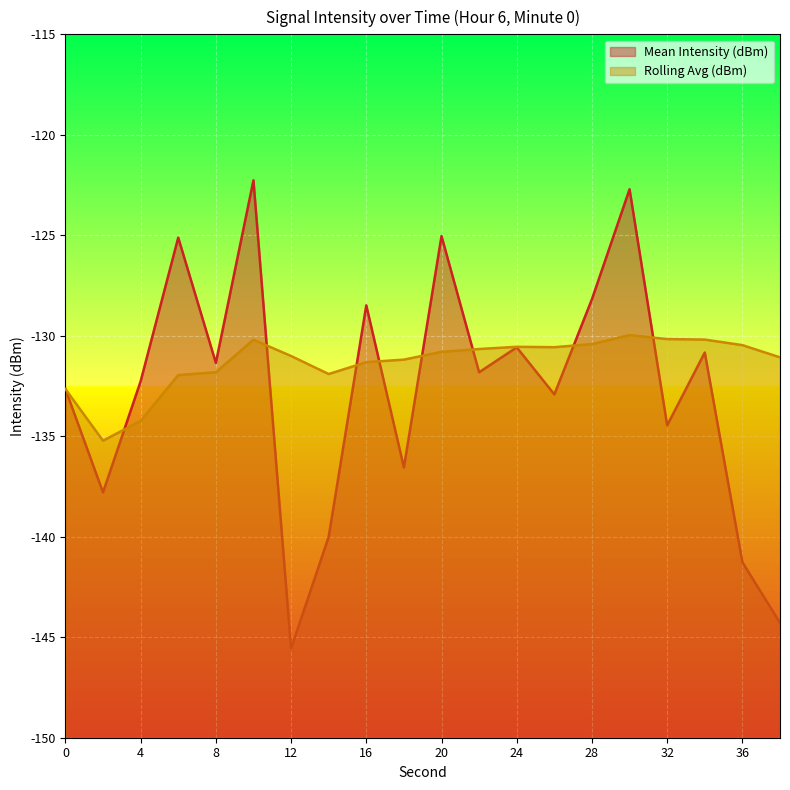

Which series has the widest spread of values?

Mean Intensity (dBm)